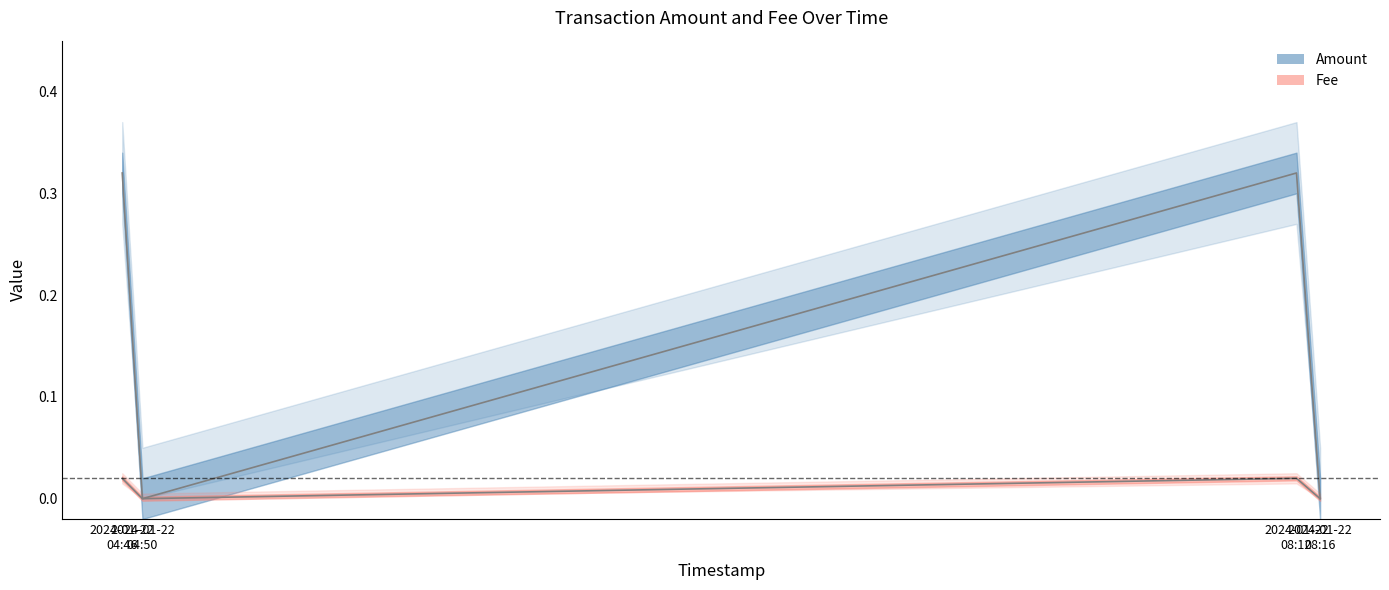

What is the value of the Amount point at the 1st from the left?

0.3